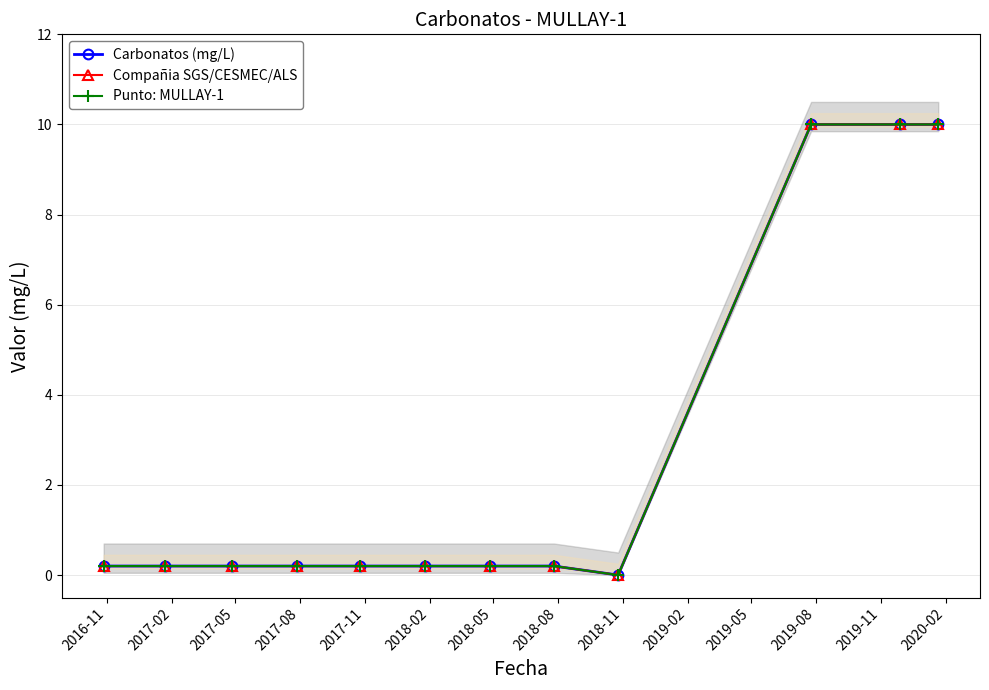

Does the chart display data point markers on the line(s)?

Yes